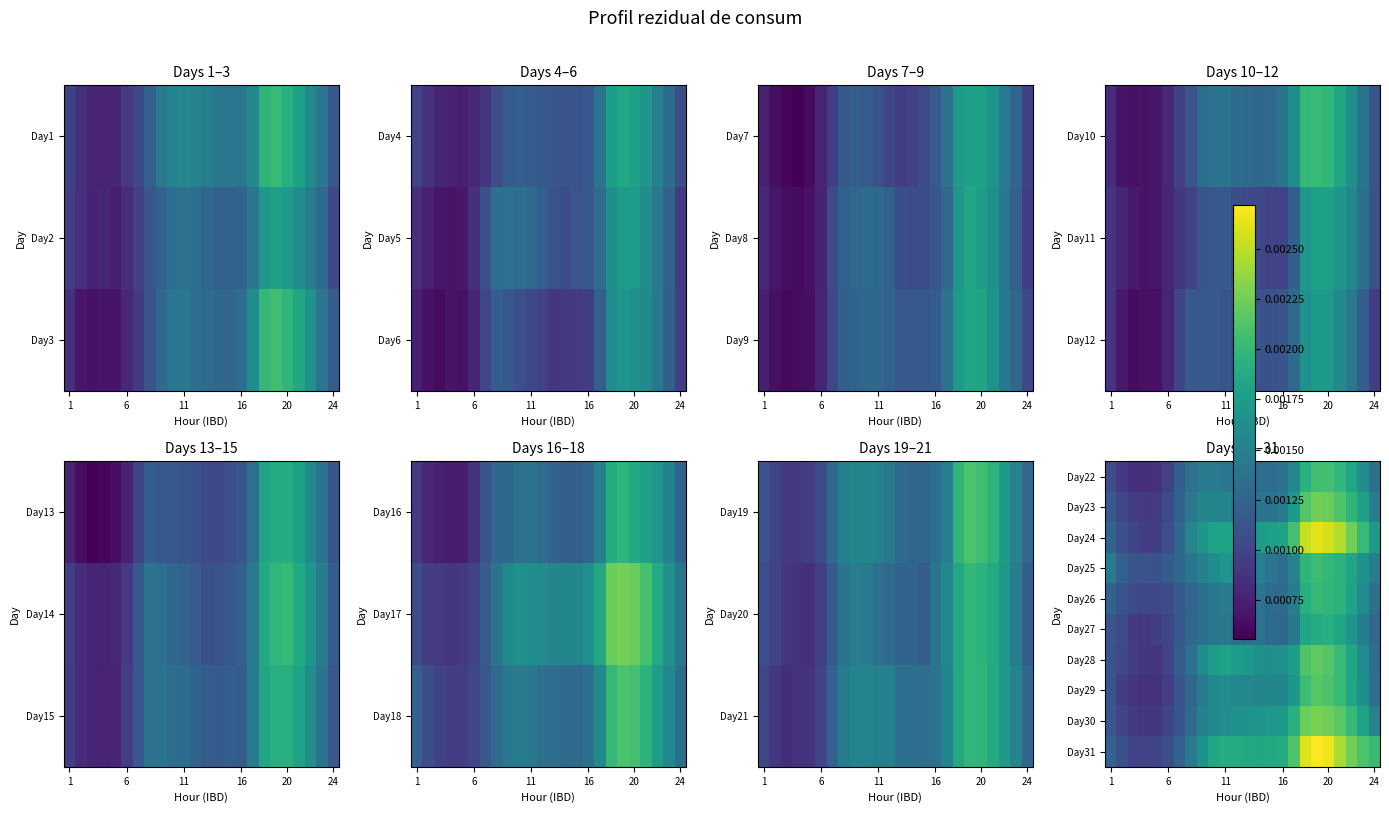

List the series in order of their peak value, highest first.

Day31, Day24, Day30, Day23, Day28, Day29, Day22, Day25, Day26, Day27